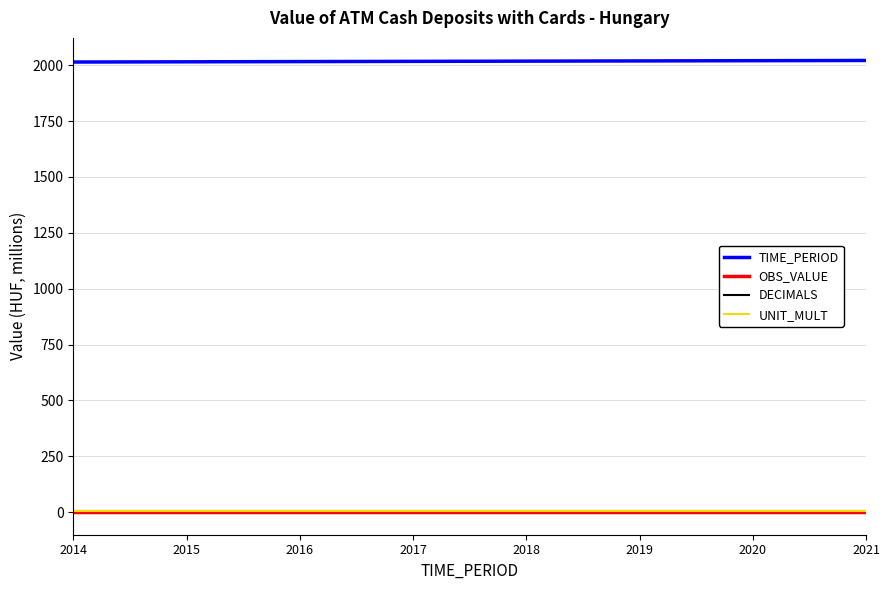

True or false: UNIT_MULT and TIME_PERIOD intersect in this chart.

False